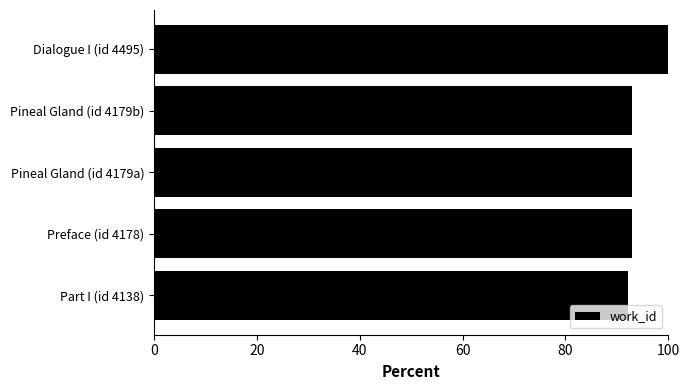

What is the greatest value displayed?

100.0